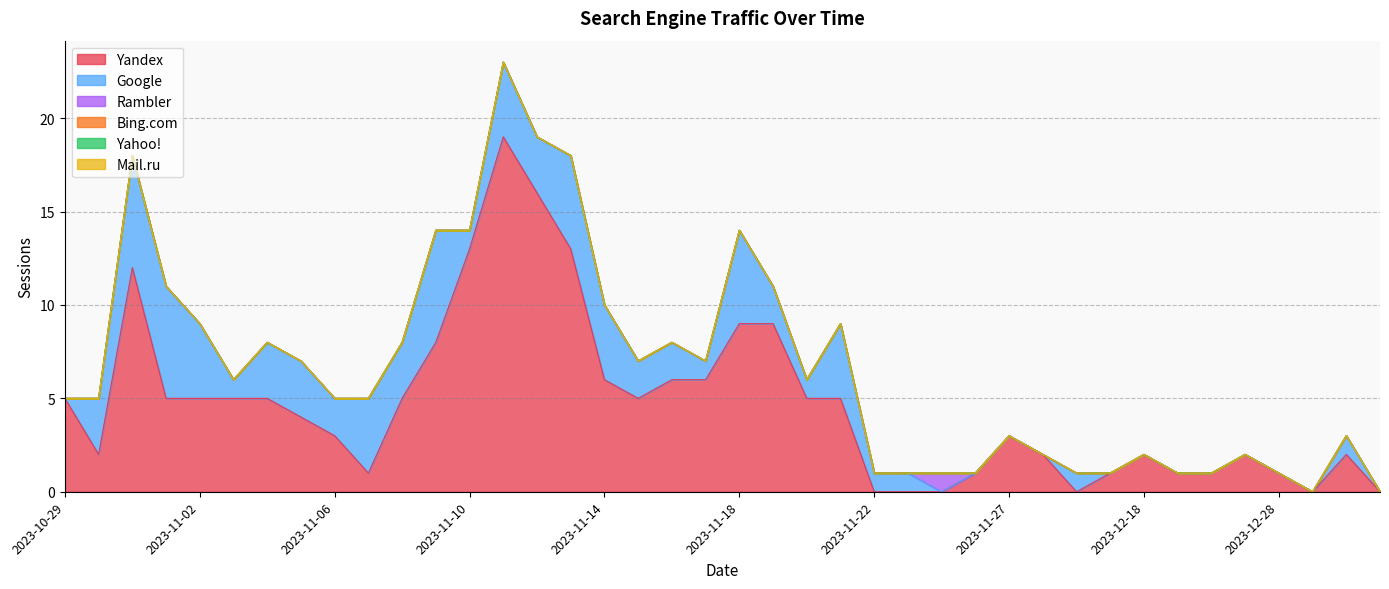

What is the sum of the Yandex values at 2023-11-09 and 2023-11-26?

9